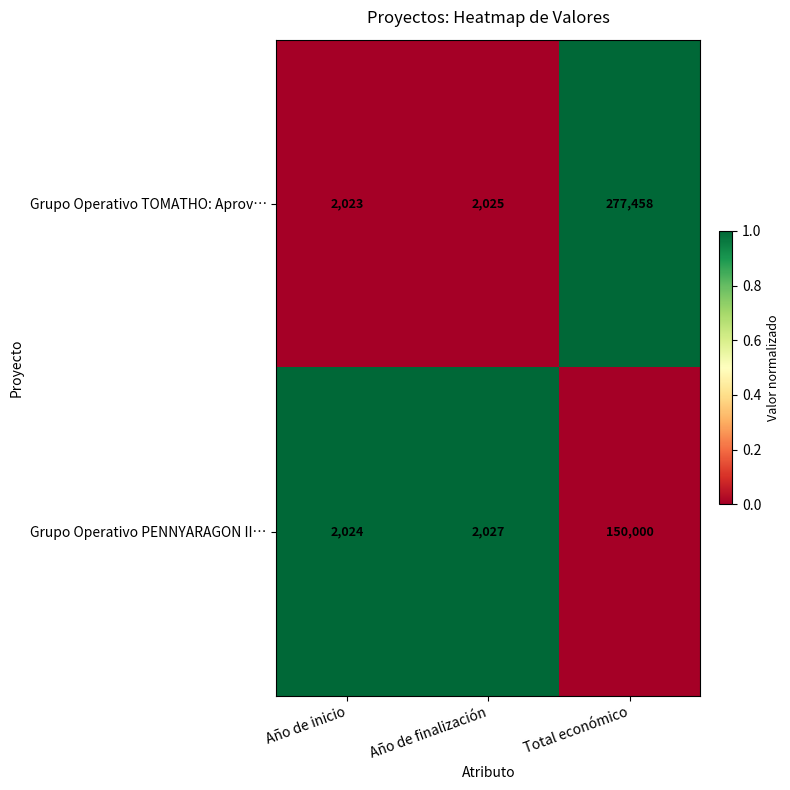

Rank the series by their average value, from lowest to highest.

Grupo Operativo PENNYARAGON II…, Grupo Operativo TOMATHO: Aprov…